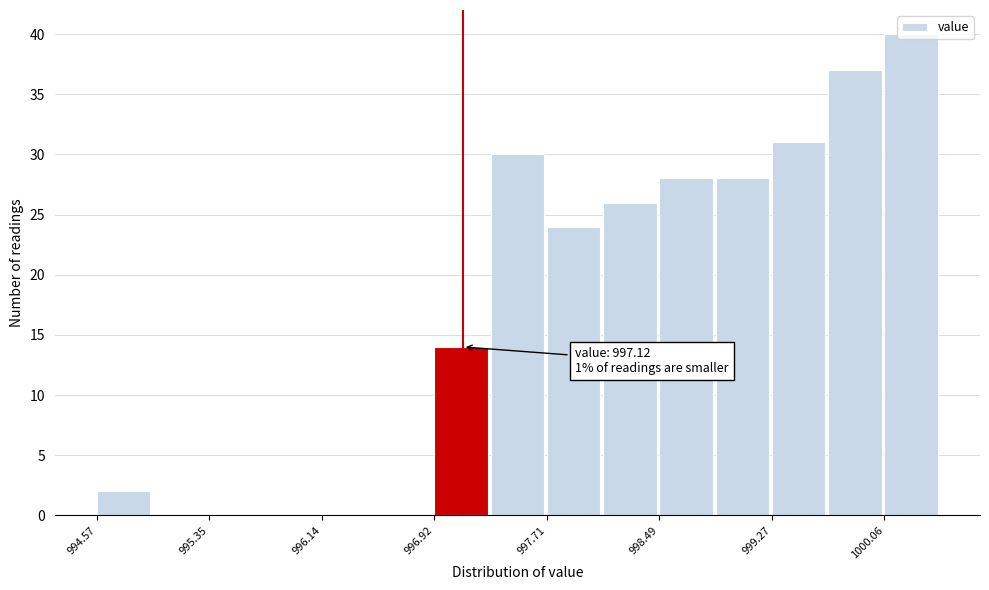

Around what value on the x-axis is the tallest bar? Give the approximate position of its centre, as read against the axis.

1000.2